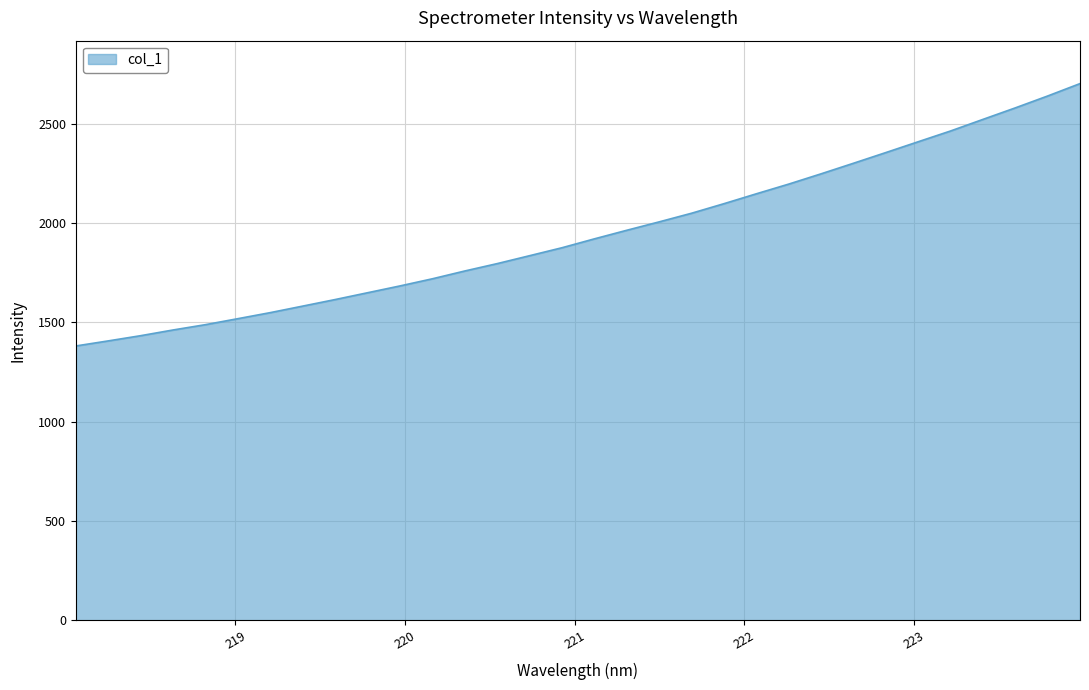

What is the greatest value displayed?

2702.2